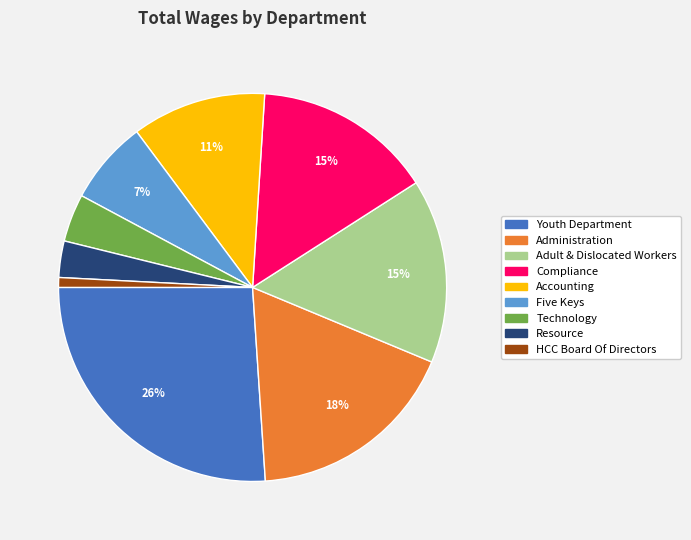

Between Compliance and Youth Department, which is larger?

Youth Department